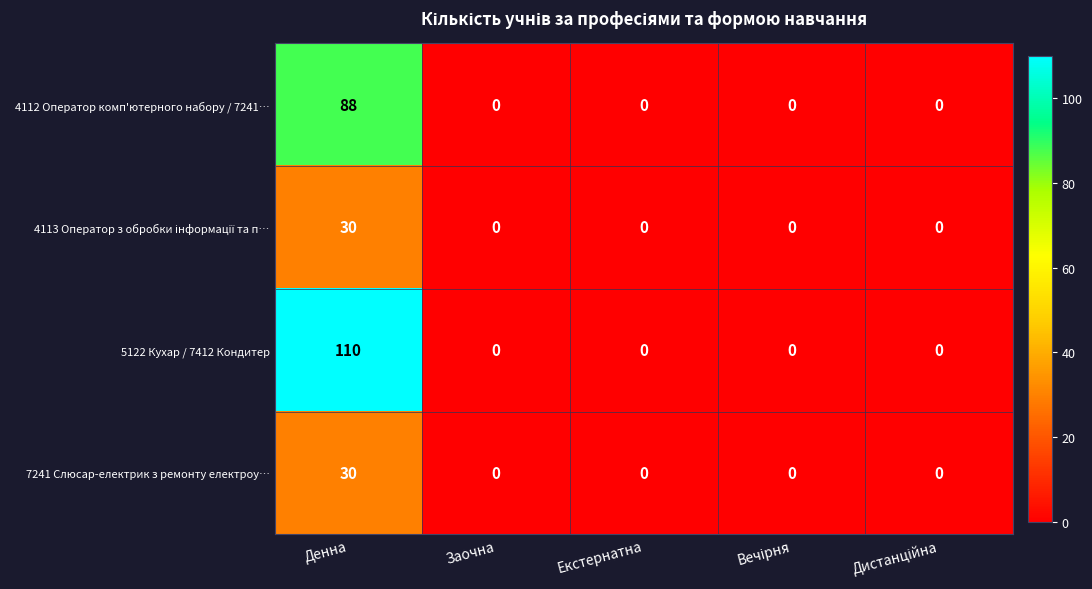

At which category does the chart reach its peak across all series?

Денна